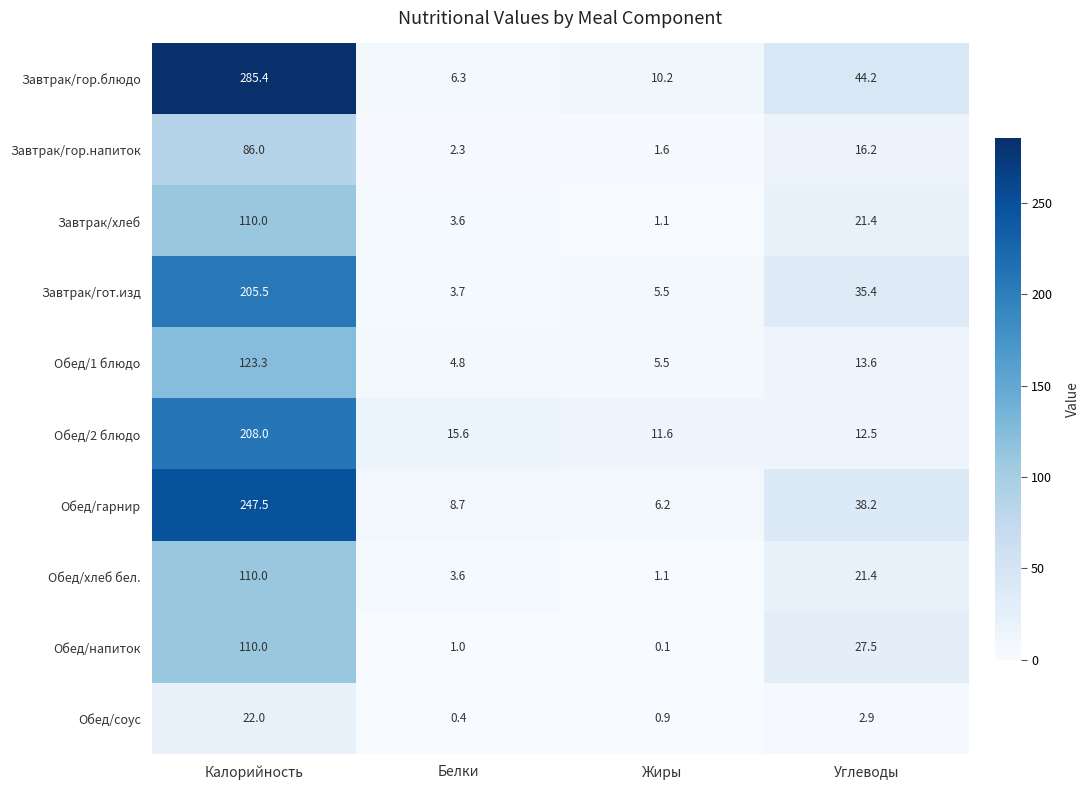

What is the difference between the Обед/гарнир values at Жиры and Белки?

2.5